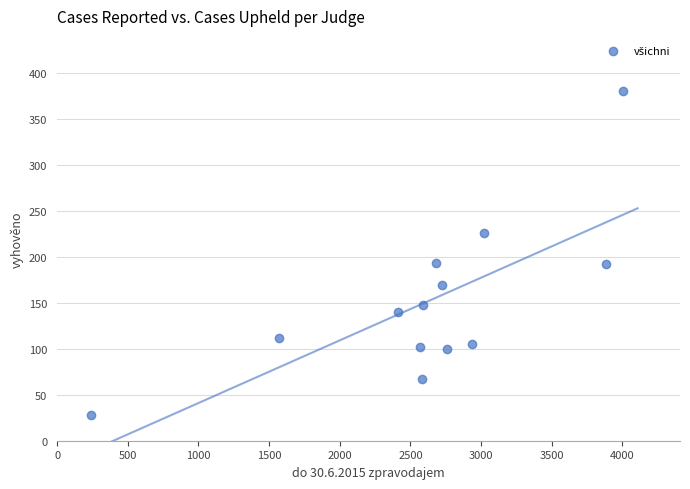

What is the range of Y values (max minus min)?

352